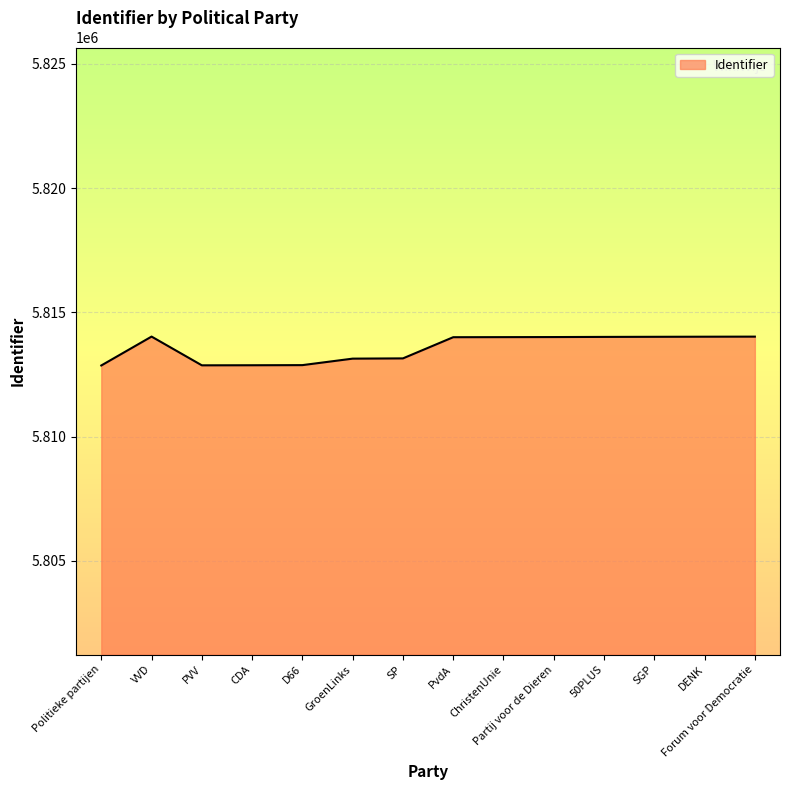

How many series are shown in this chart?

1